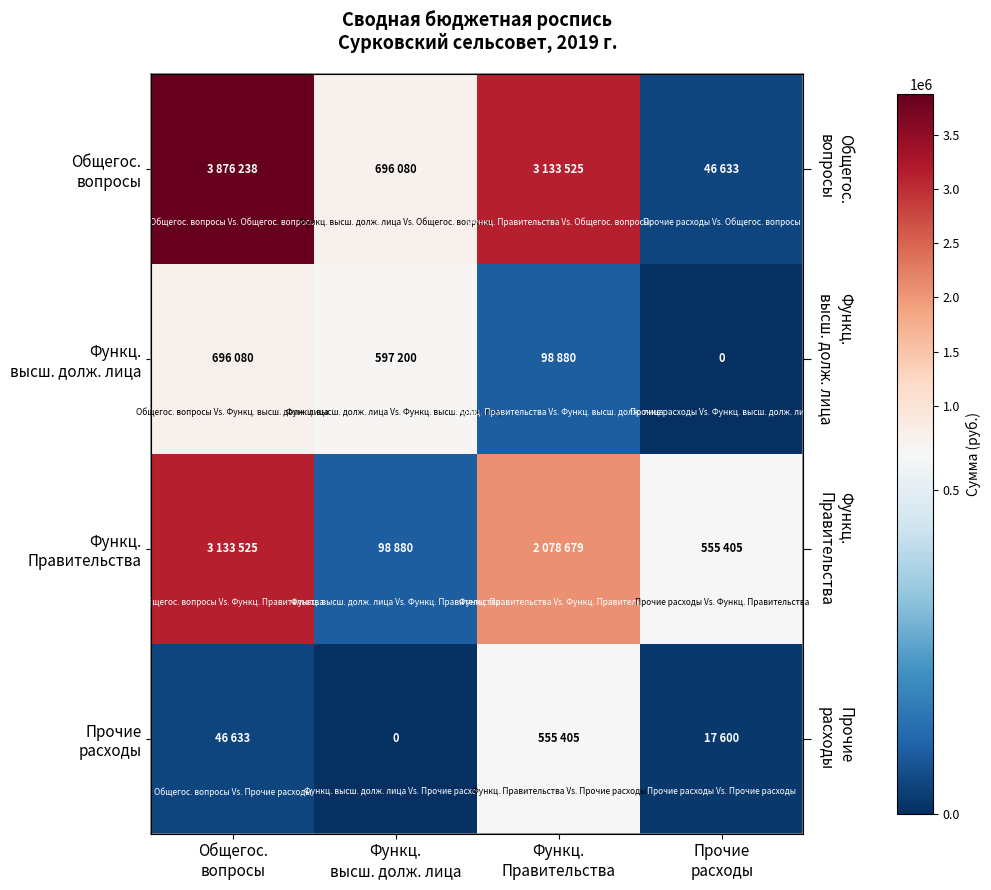

What is the difference between the second highest and minimum values in the Общегос. вопросы series?

3086892